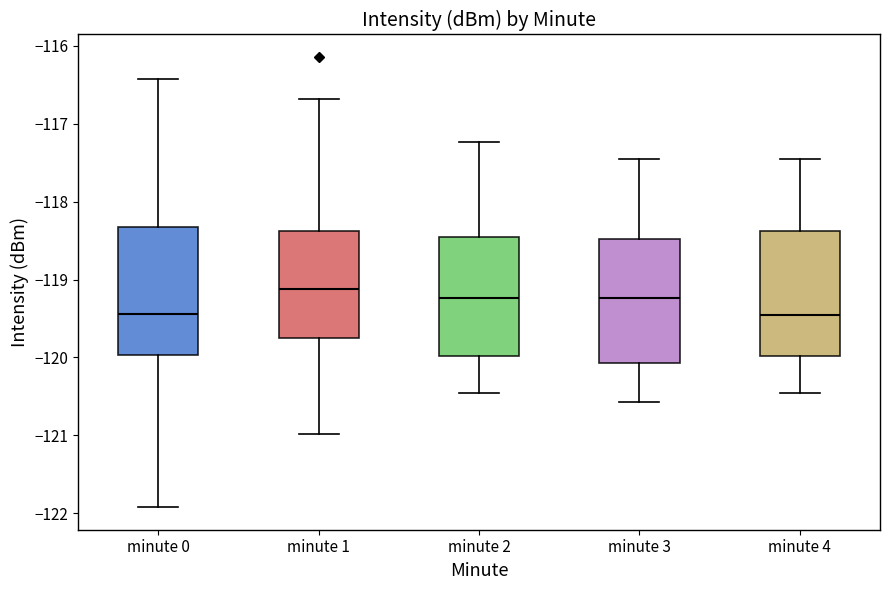

Where does the median line of the box for minute 0 sit on the y-axis? The values are not printed on the chart, so give them approximately, as read against the axis.

-119.4